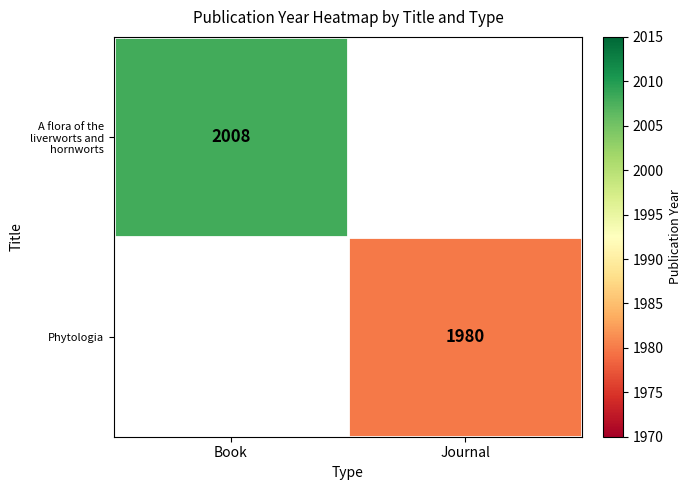

True or false: A flora of the liverworts and hornworts has a value of 515 at Book.

False